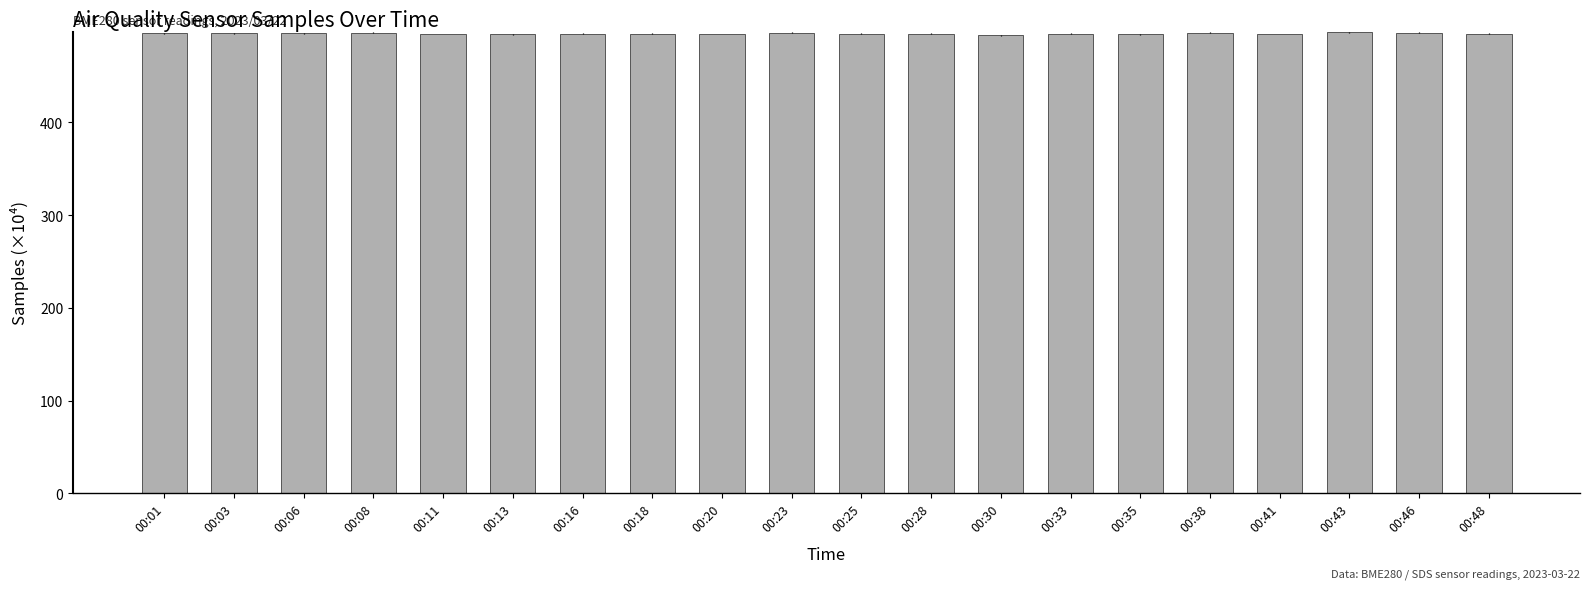

What is the difference between the maximum and minimum values?

3.1